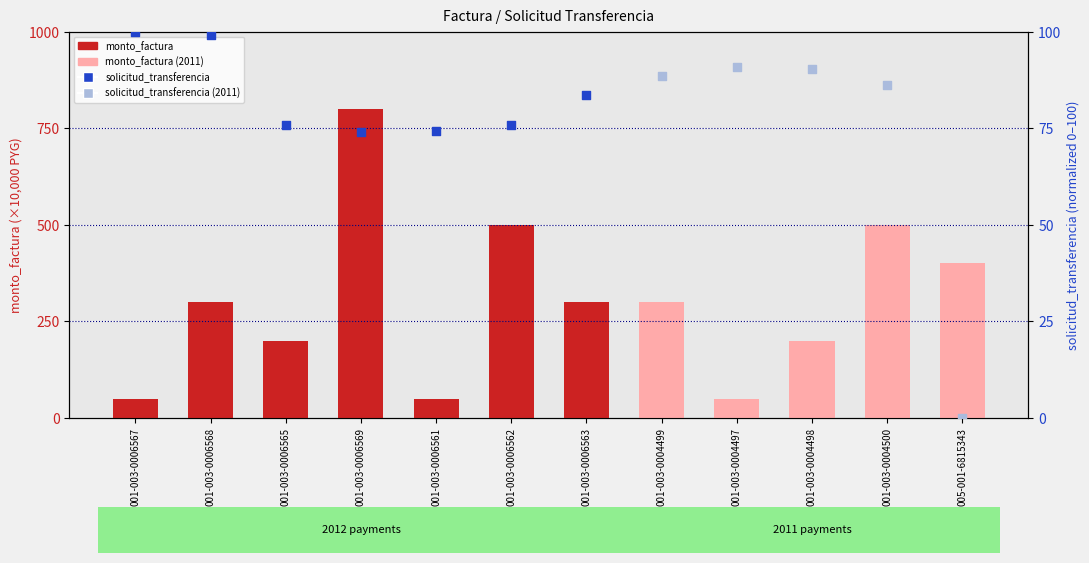

Which has a higher value, 001-003-0006569 or 001-003-0004499?

001-003-0006569